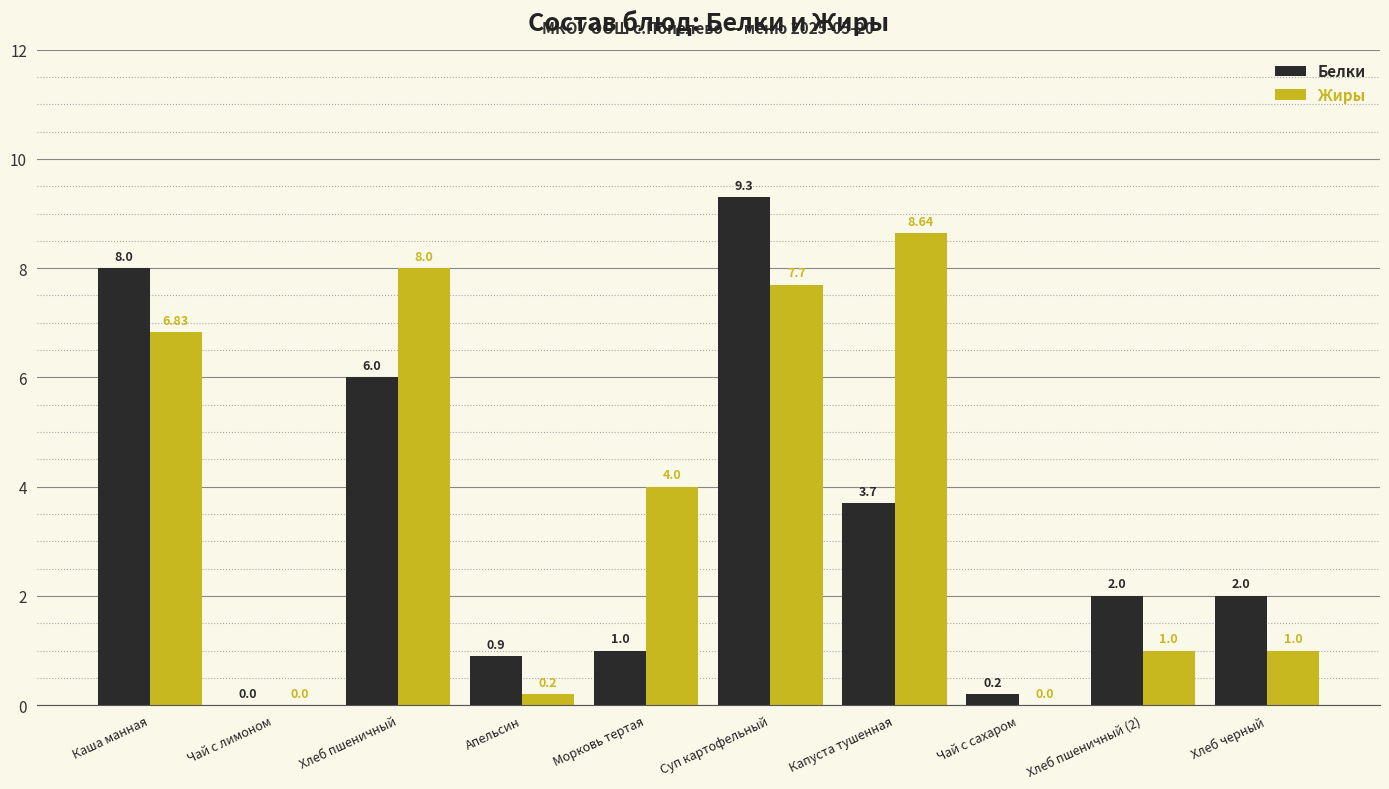

The Белки series shows 0.2 at Чай с сахаром. True or false?

True